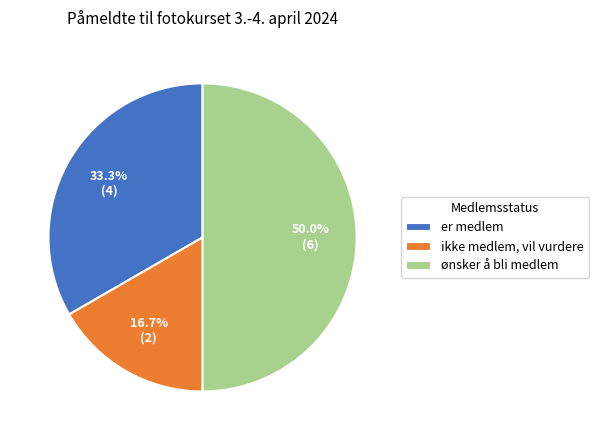

Approximately how many times larger is the value at er medlem compared to ikke medlem, vil vurdere?

2.0